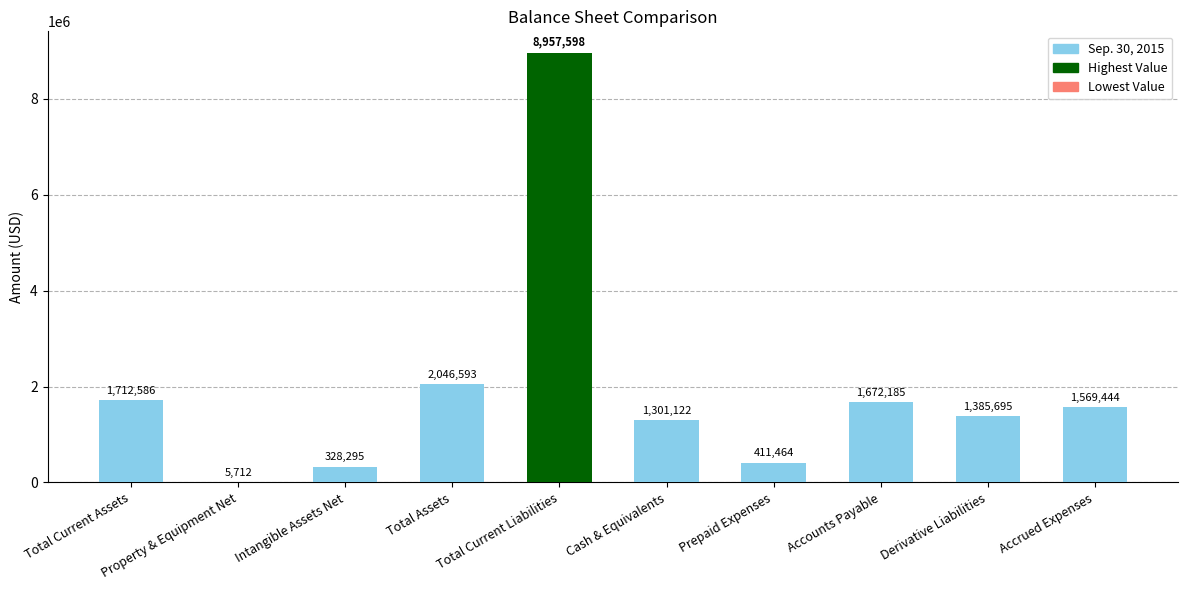

Reading left to right, transcribe all the data shown in this chart.

1712586	5712	328295	2046593	8957598	1301122	411464	1672185	1385695	1569444